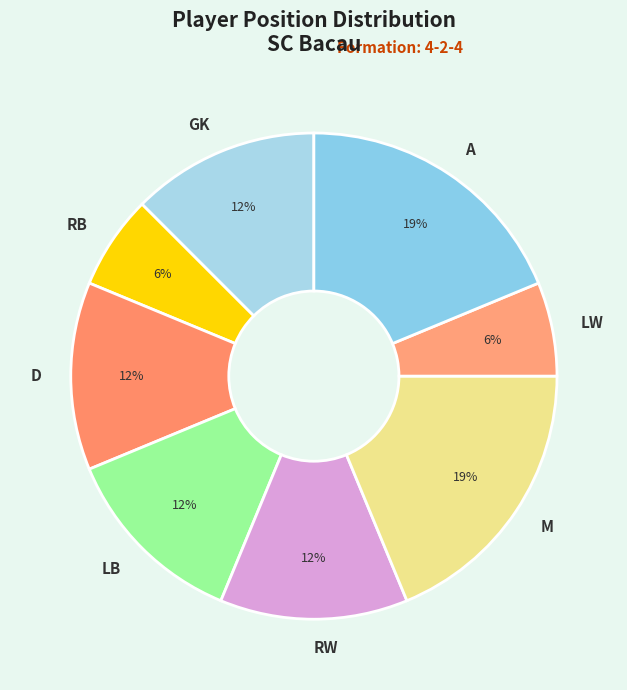

Is LB the majority of the pie?

No